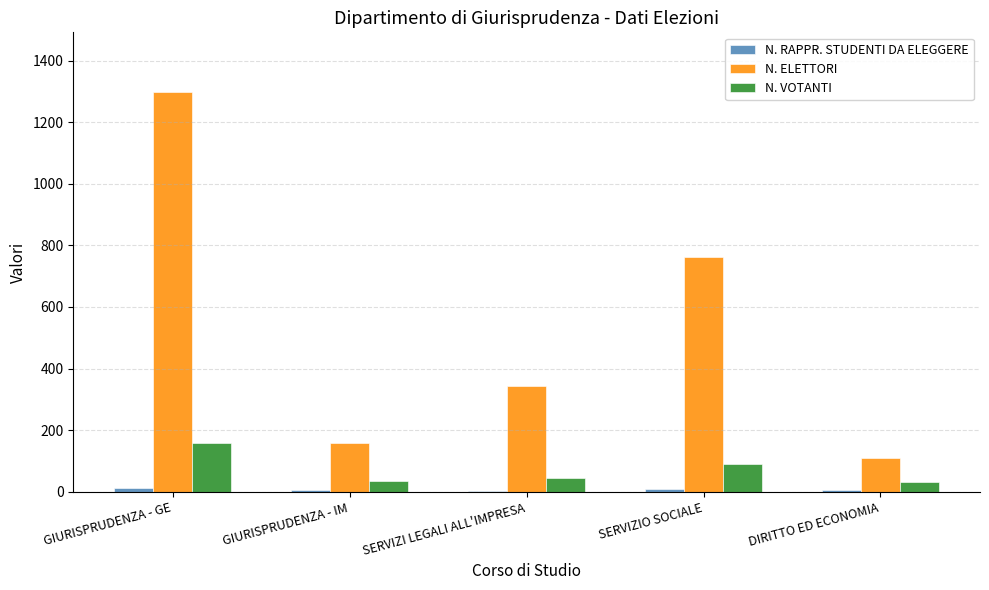

Does the chart contain stacked bars?

No